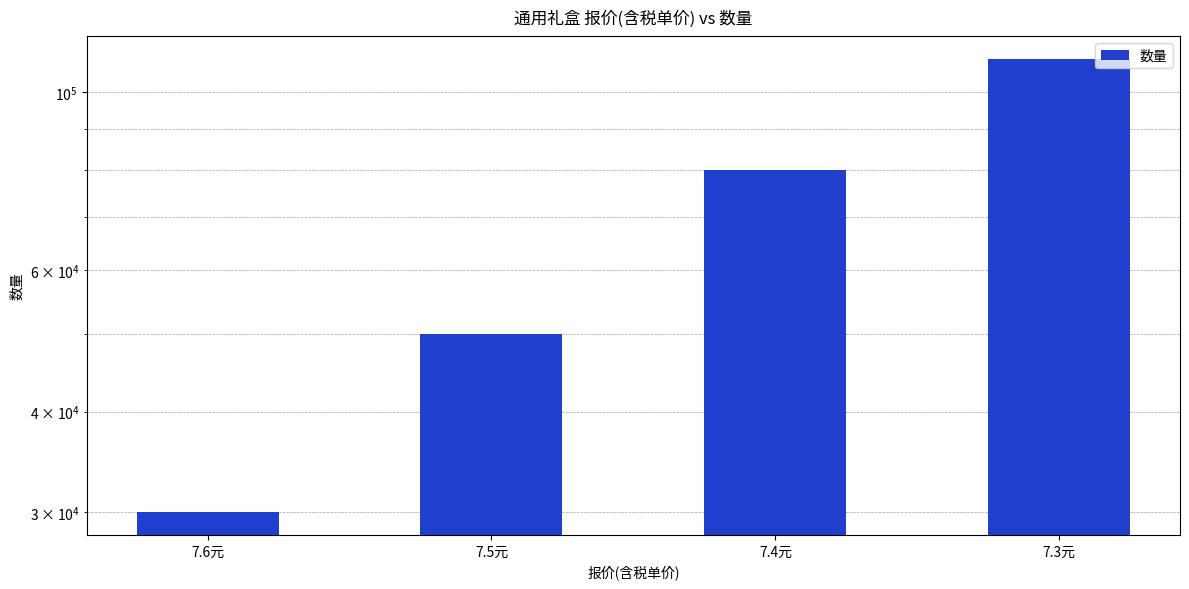

What is the sum of the values at 7.6元 and 7.4元?

110000